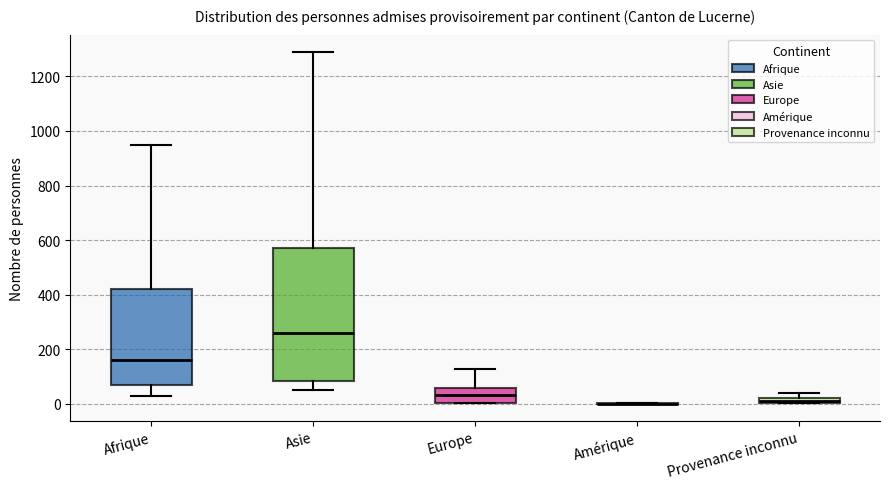

Where does the median line of the box for Asie sit on the y-axis? The values are not printed on the chart, so give them approximately, as read against the axis.

260